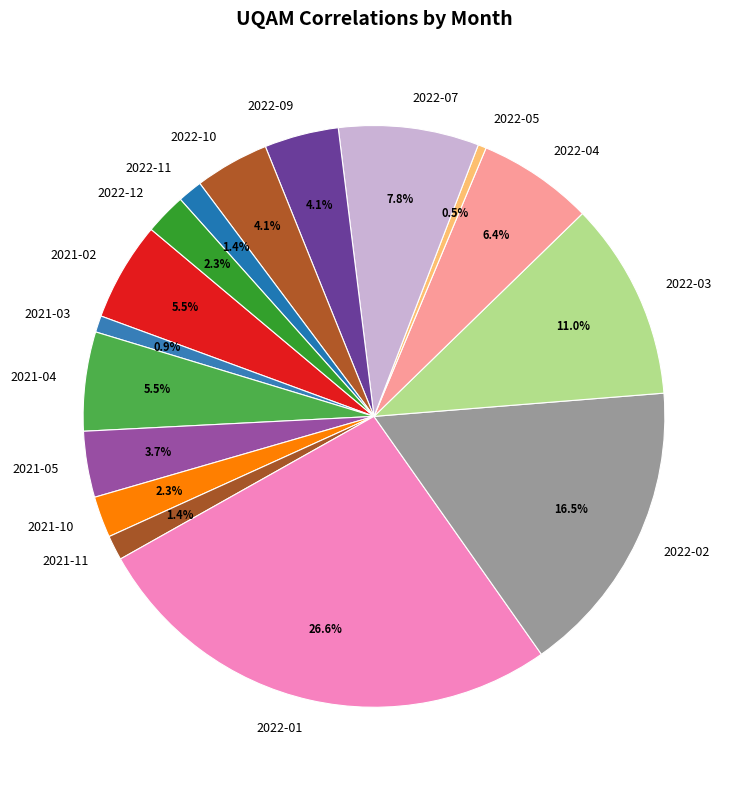

Between 2022-12 and 2021-02, which is larger?

2021-02